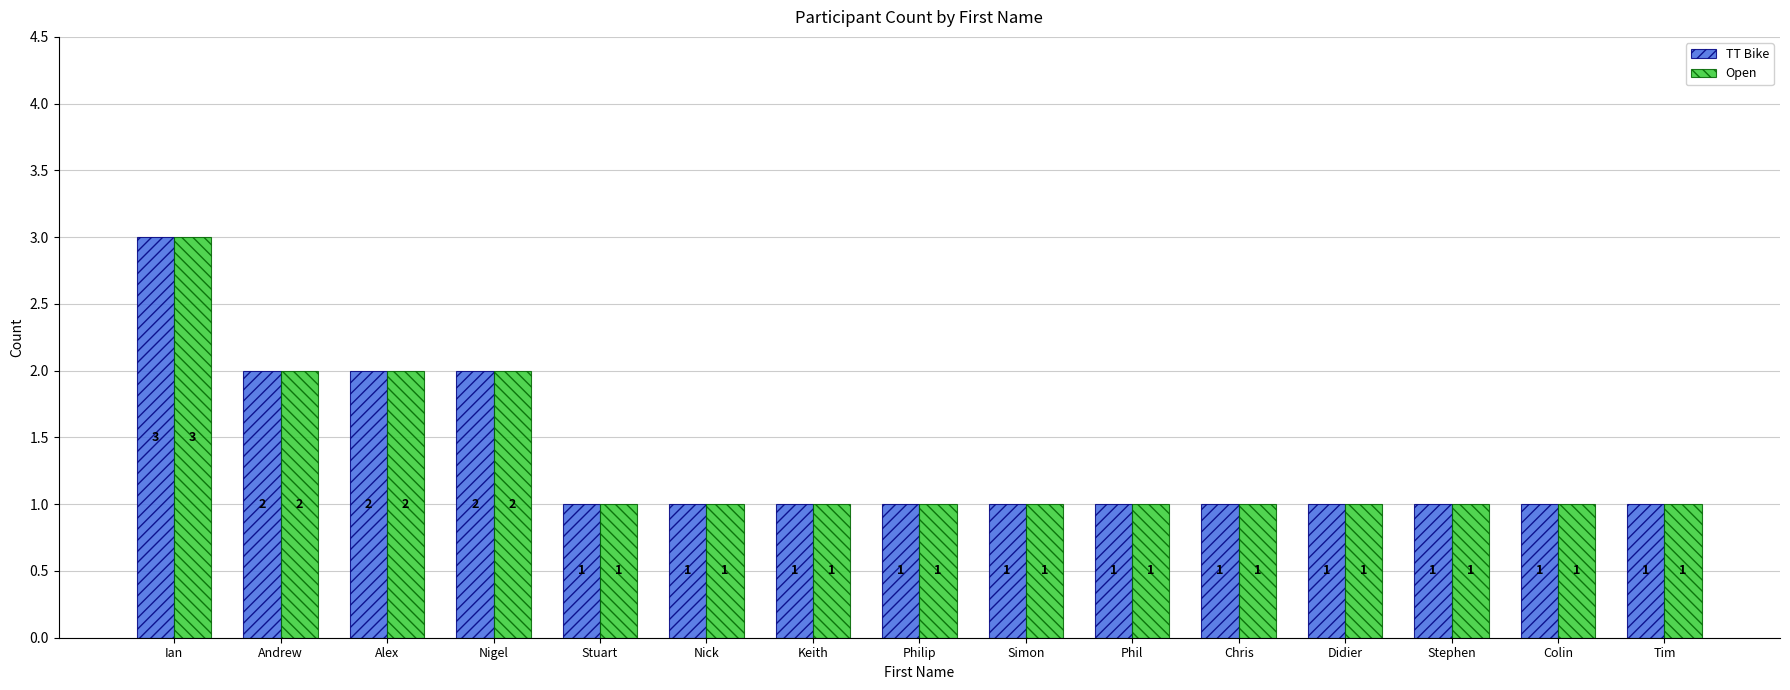

What is the value of the Open bar at the 11th from the left?

1